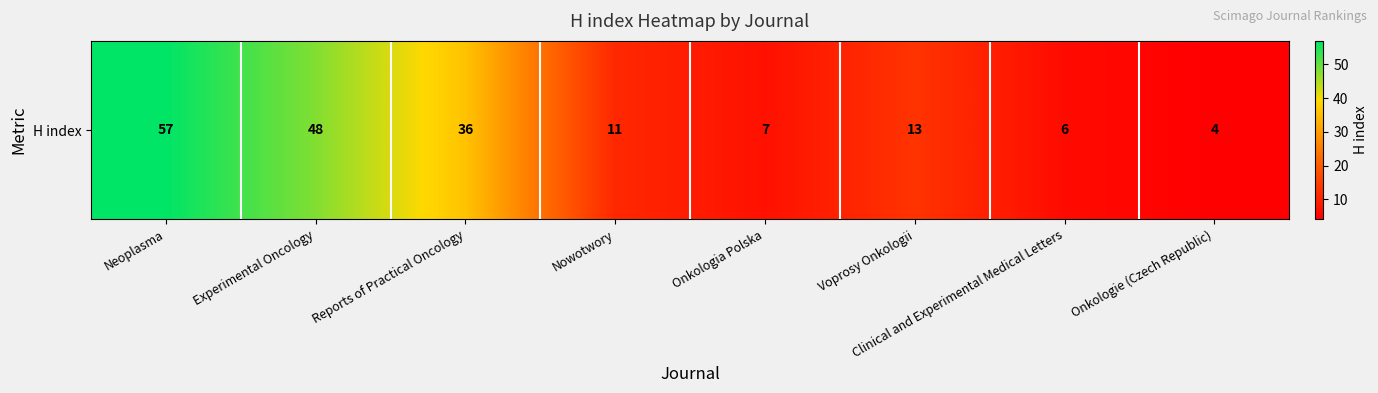

Which has a higher value, Voprosy Onkologii or Onkologie (Czech Republic)?

Voprosy Onkologii